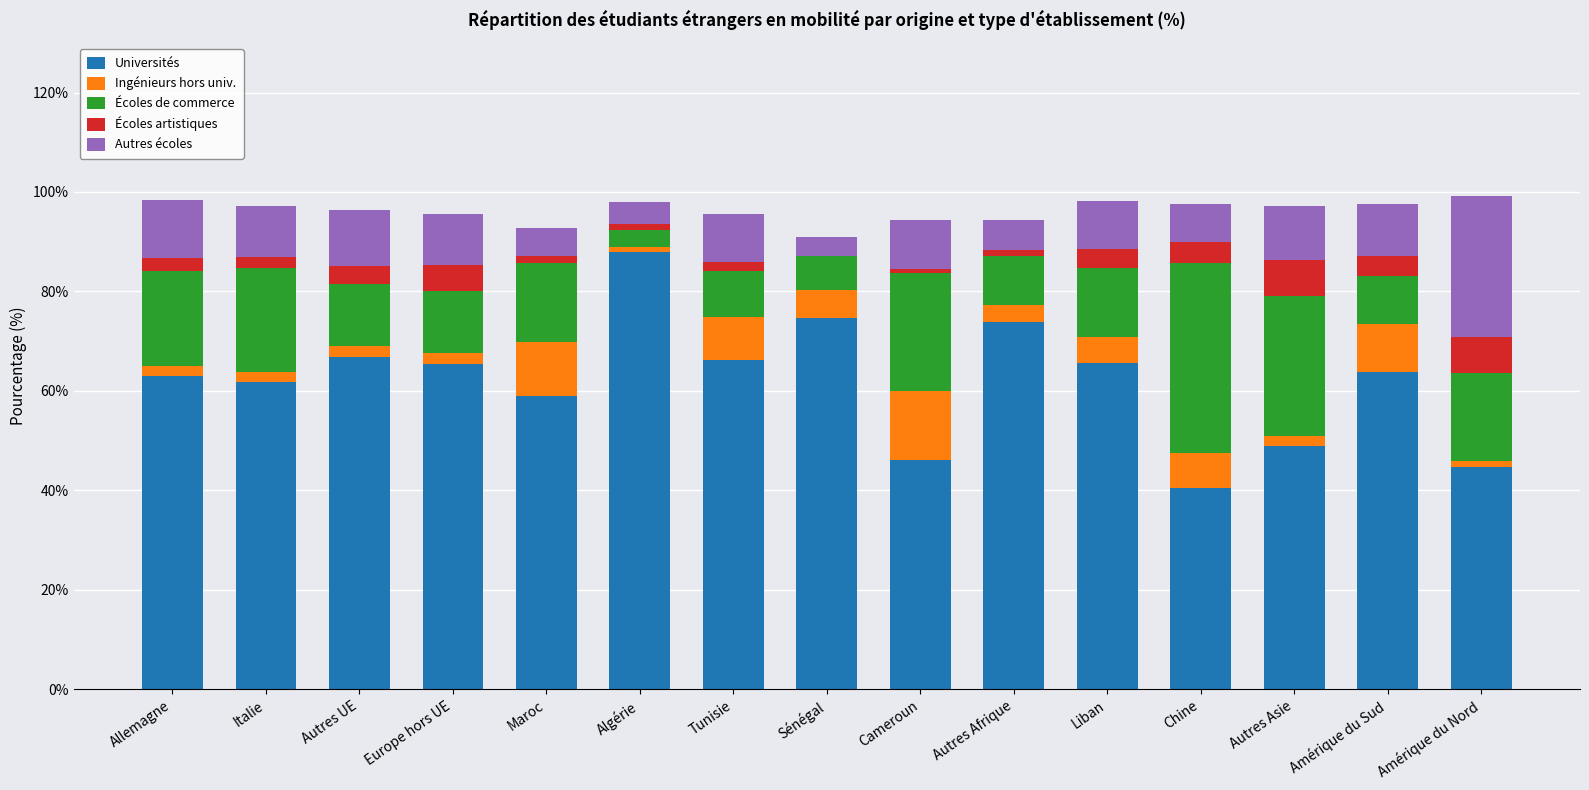

What is the highest value of the Universités series?

88.0